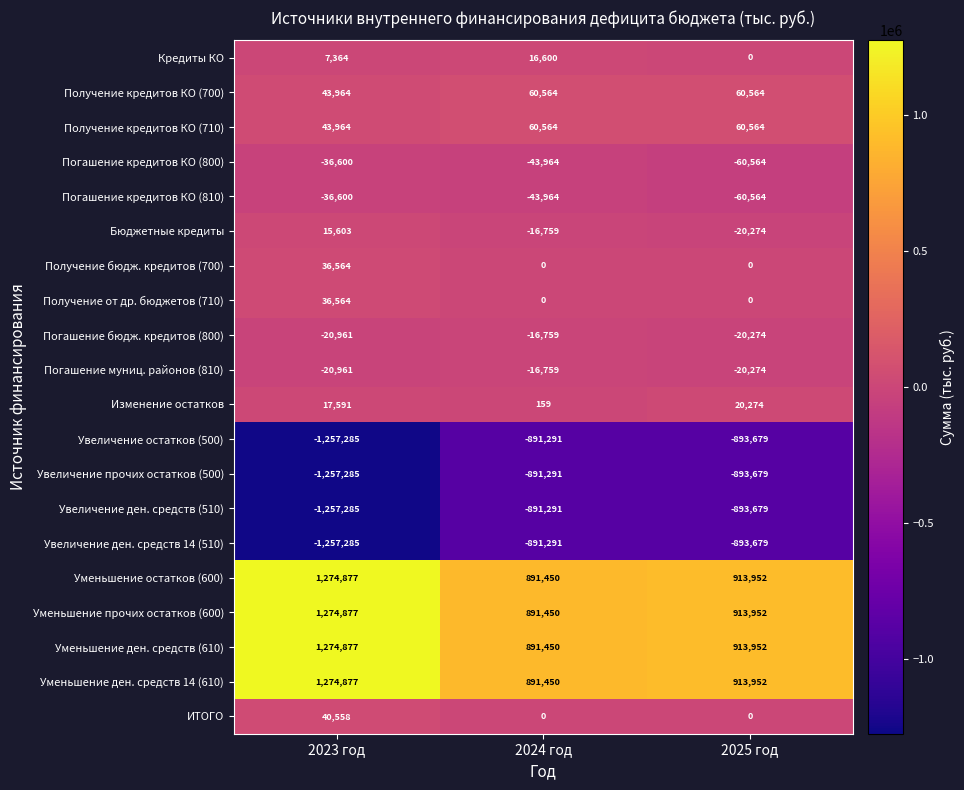

What is the smallest value displayed?

-1257285